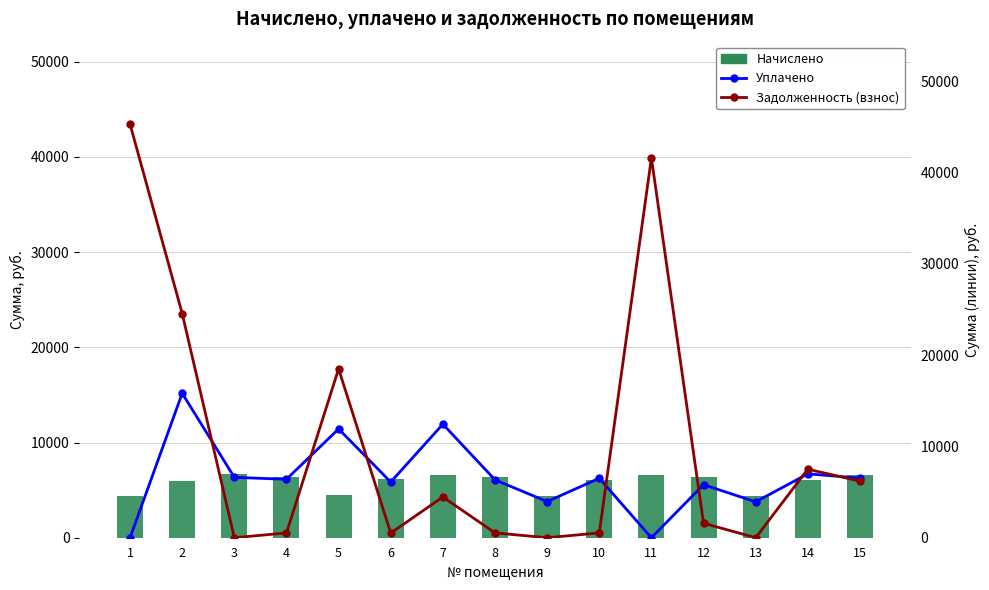

What are all the series names shown in the legend?

Начислено, Уплачено, Задолженность (взнос)